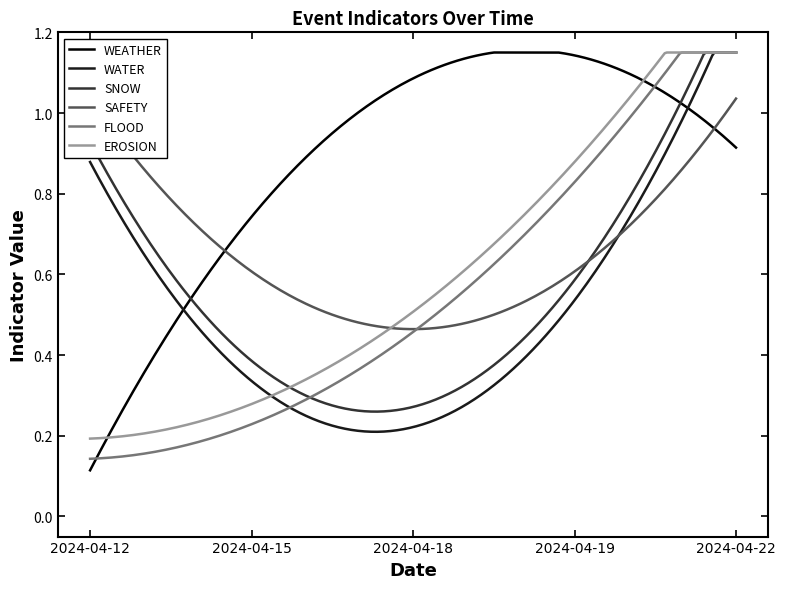

Which series has the largest total across all categories?

WEATHER